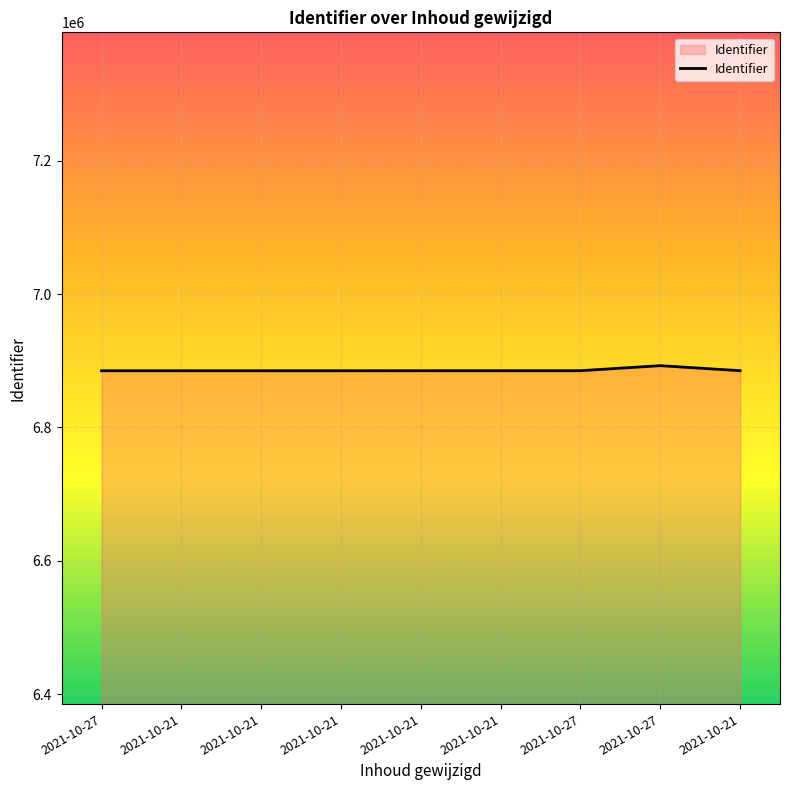

What is the minimum value shown in the chart?

6884886